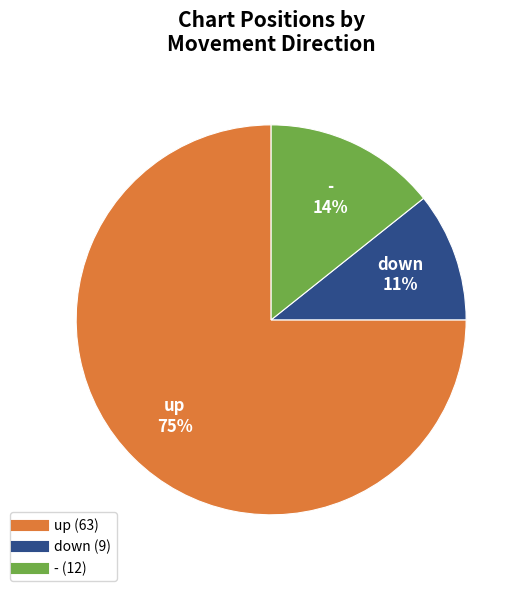

Which slice is the smallest?

down